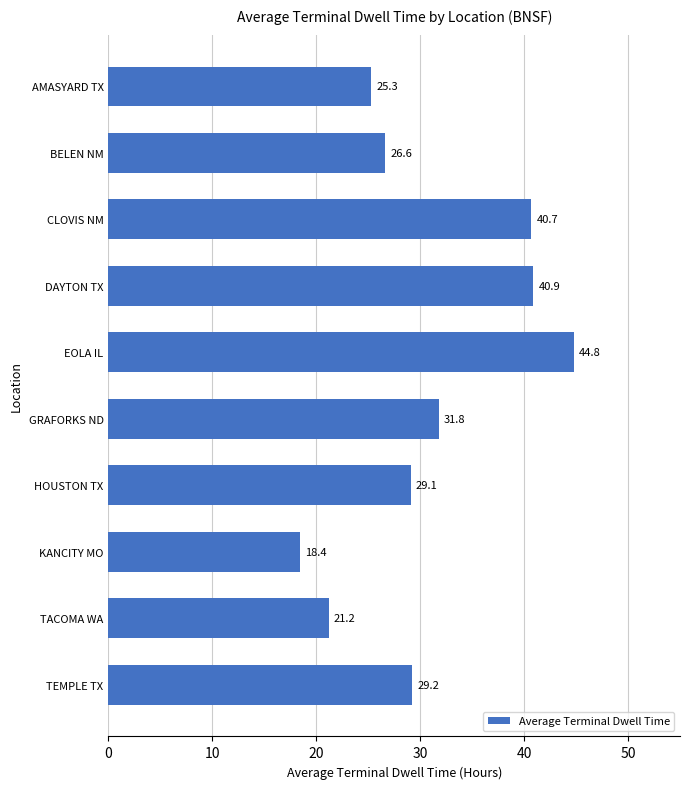

What value does the data have at BELEN NM?

26.6